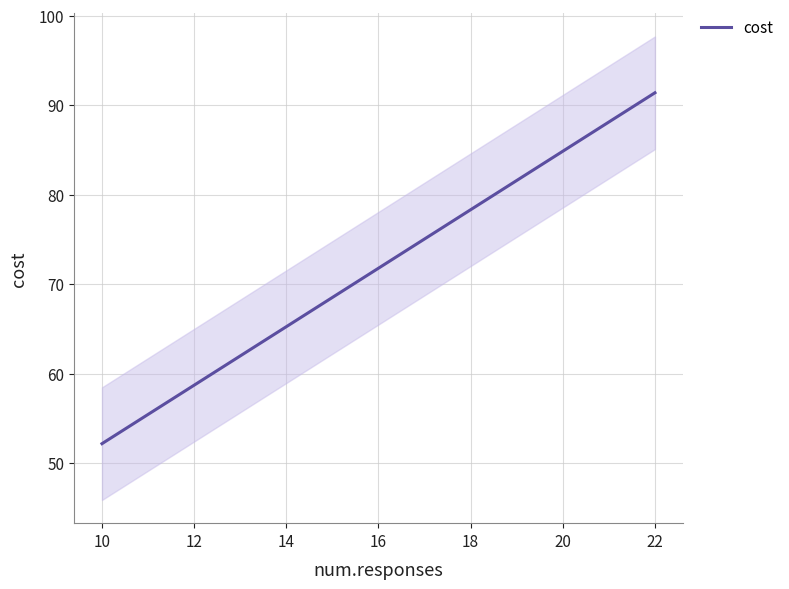

Where is the first local maximum?

22